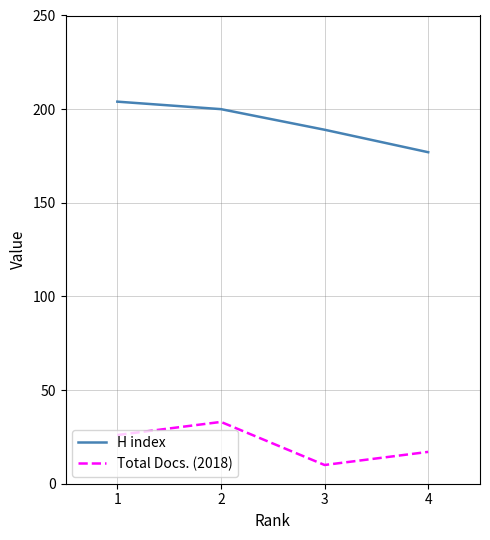

True or false: Total Docs. (2018) and H index intersect in this chart.

False